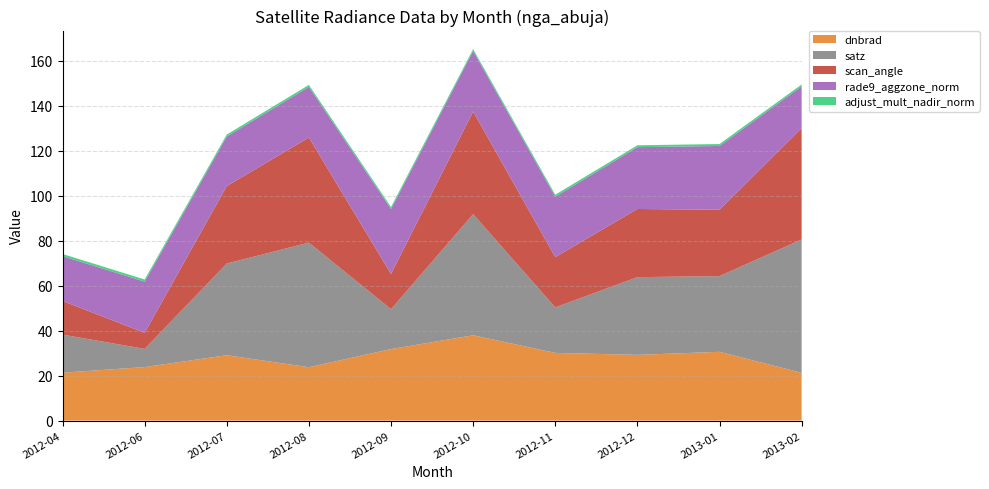

Reading left to right, list all the values displayed in this chart.

dnbrad: 21.3	23.8	29.1	23.7	31.8	37.9	30.1	29.2	30.6	21.2
satz: 16.9	8.1	40.8	55.4	17.7	53.9	20.2	34.5	33.7	59.3
scan_angle: 15.0	7.2	34.4	46.7	15.6	45.6	22.4	30.3	29.5	49.5
rade9_aggzone_norm: 19.9	22.7	22.0	22.5	28.9	26.9	26.9	27.5	28.4	18.5
adjust_mult_nadir_norm: 1.0	0.9	0.9	0.9	0.9	0.8	0.9	0.8	0.9	0.8